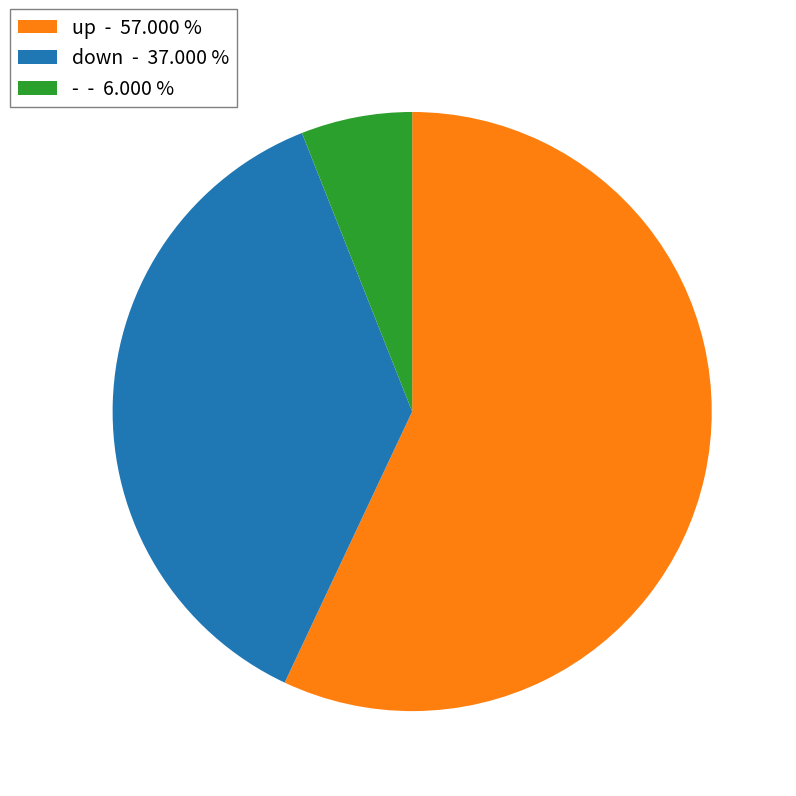

Is the sum of - and up greater than half?

Yes